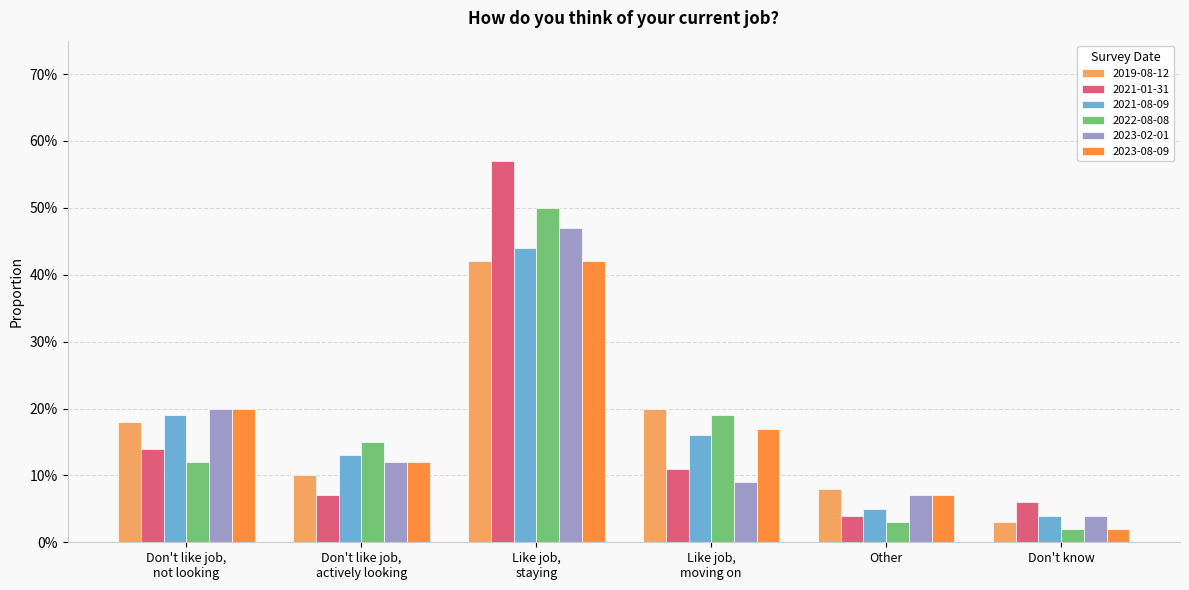

What are all the series names shown in the legend?

2019-08-12, 2021-01-31, 2021-08-09, 2022-08-08, 2023-02-01, 2023-08-09